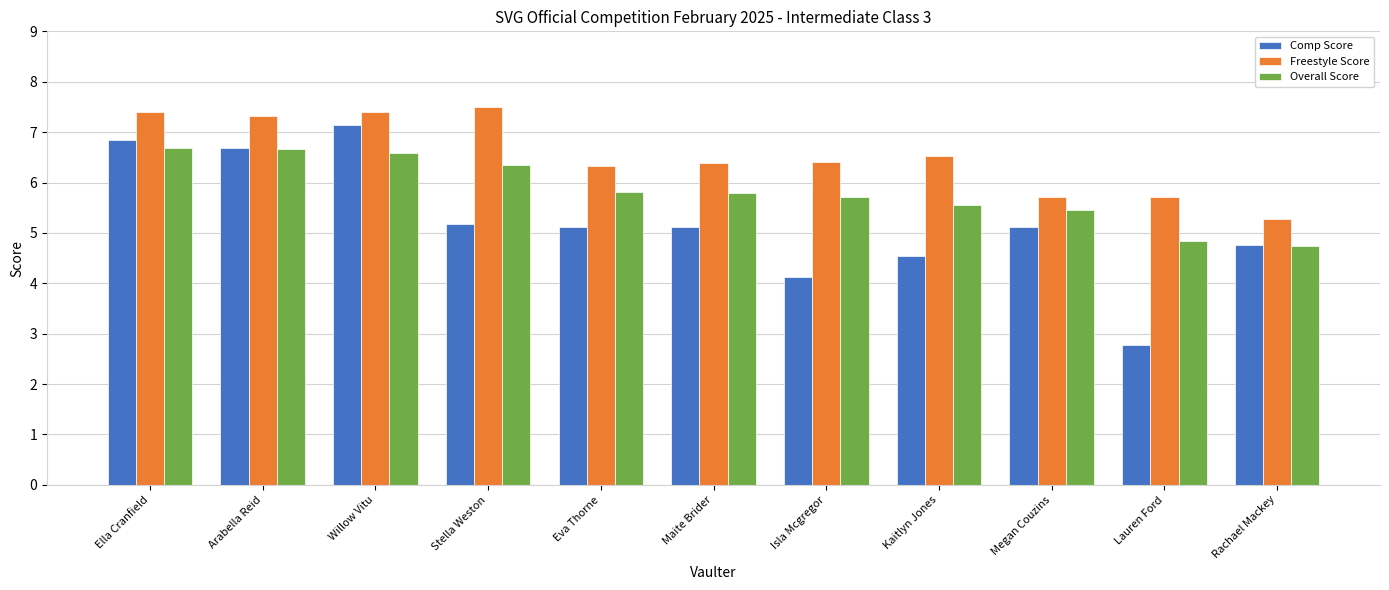

True or false: Freestyle Score has a value of 8.9 at Eva Thorne.

False